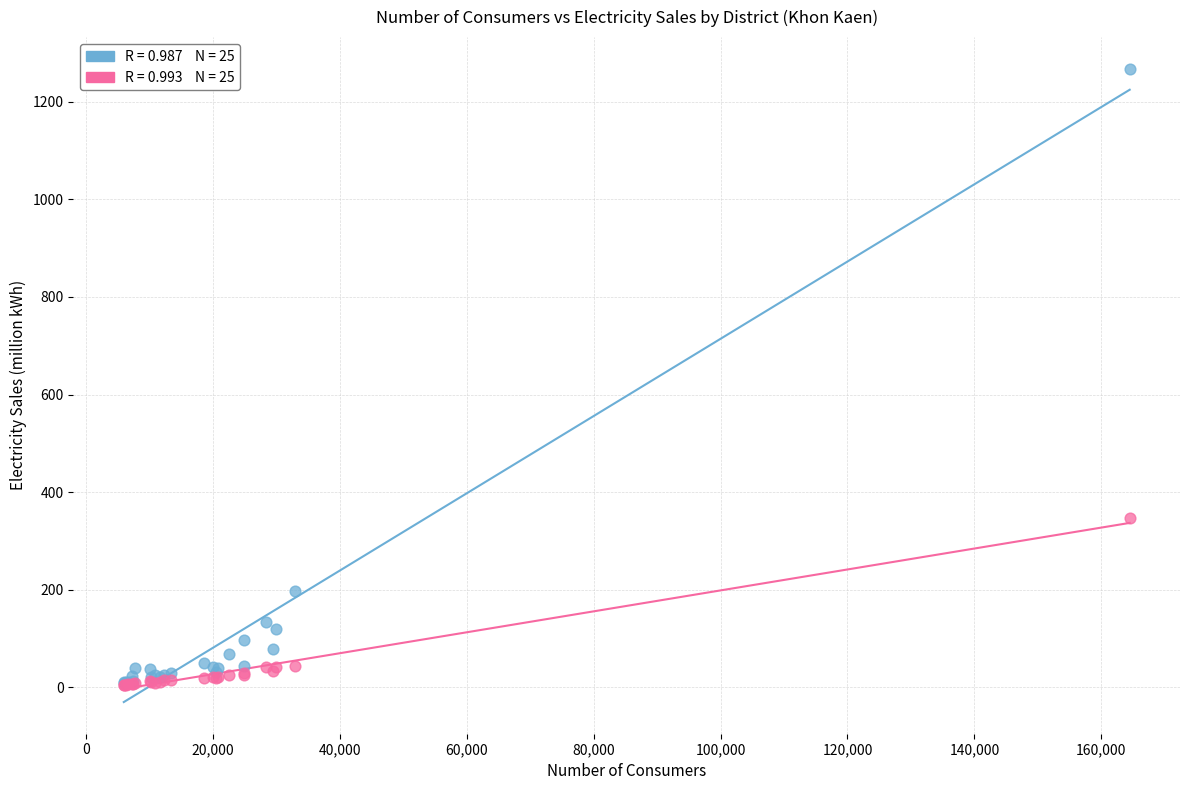

Across all series, what Y value is closest to 636?

346.9